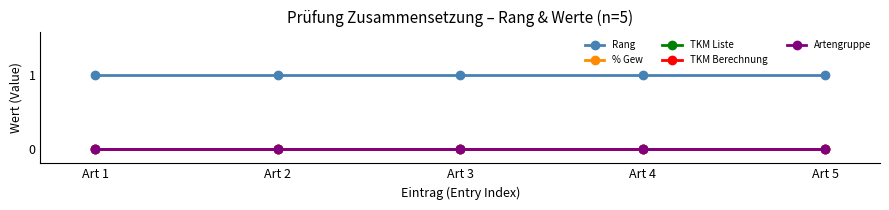

What is the spread (max minus min) of values at Art 4?

1